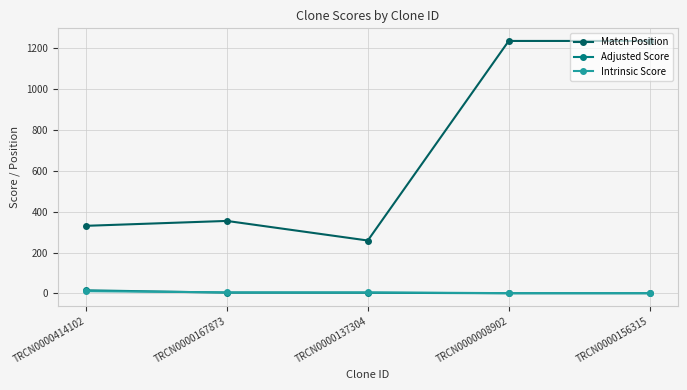

Between TRCN0000414102 and TRCN0000156315, which series saw the biggest shift?

Match Position